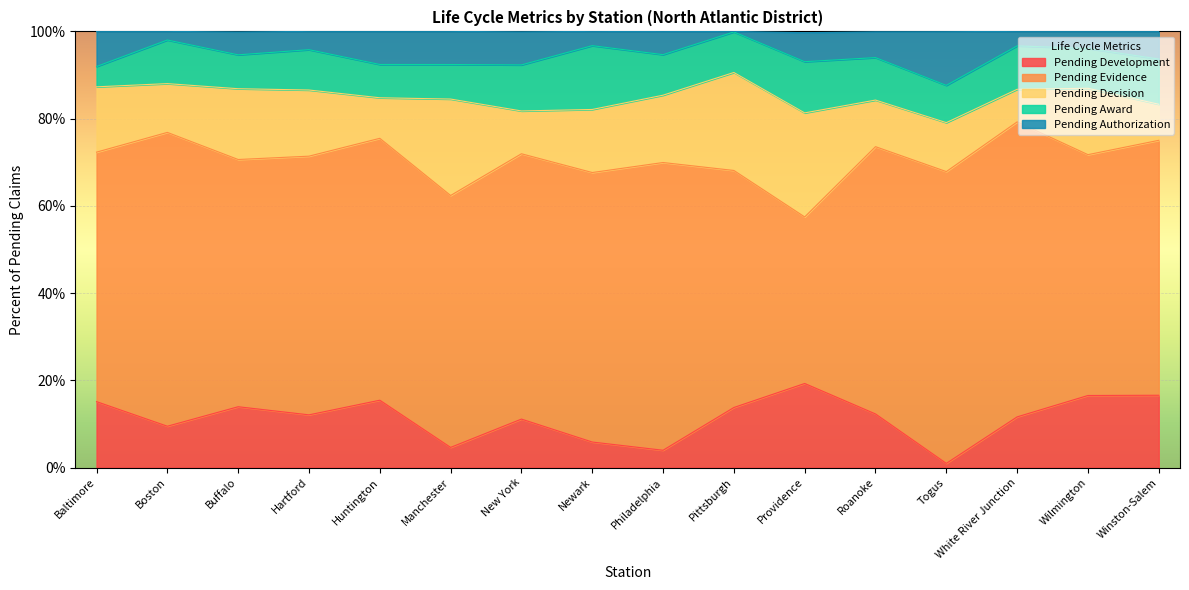

How many distinct data groups are displayed?

5